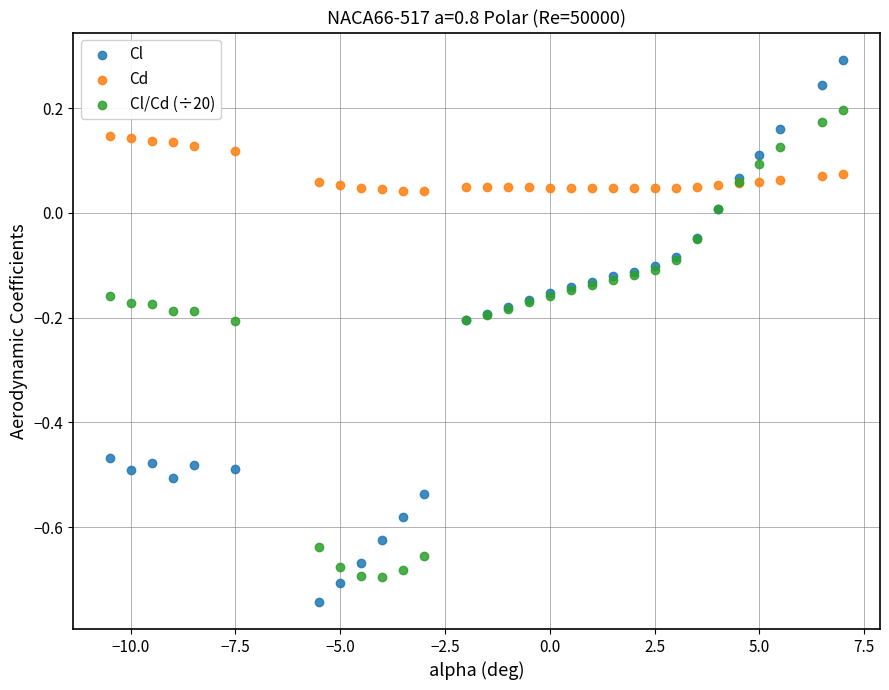

What are all the series names shown in the legend?

Cl, Cd, Cl/Cd (÷20)